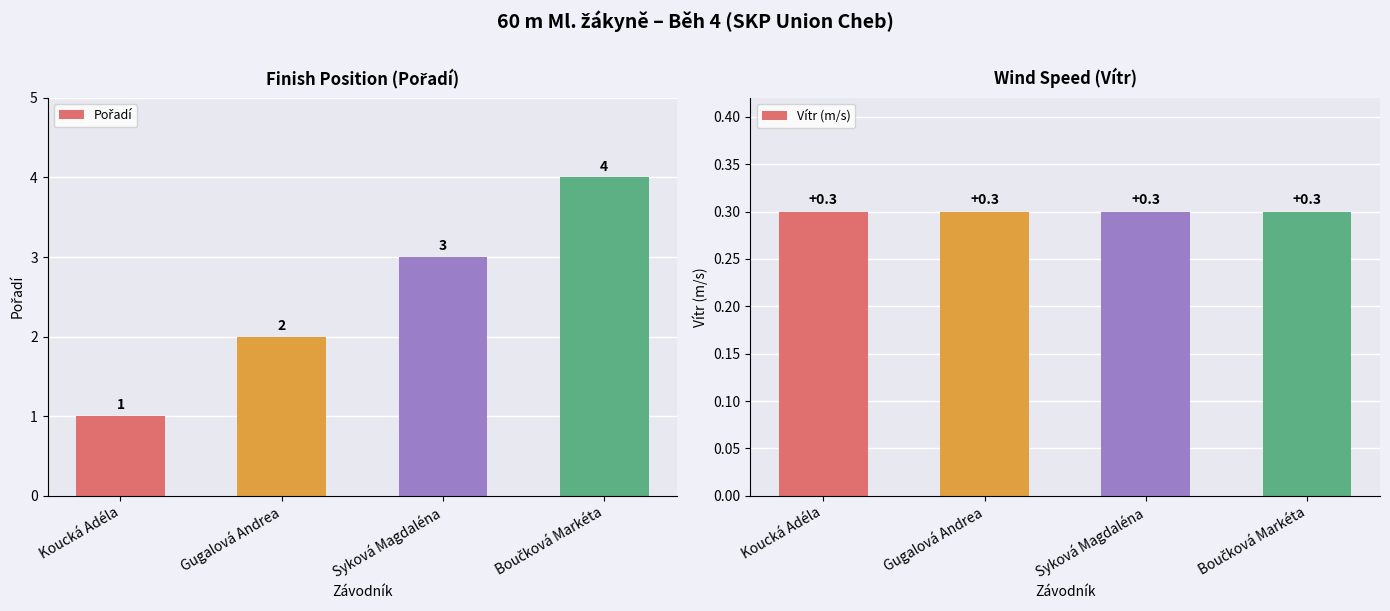

What is the label of the 4th bar from the left?

Boučková Markéta